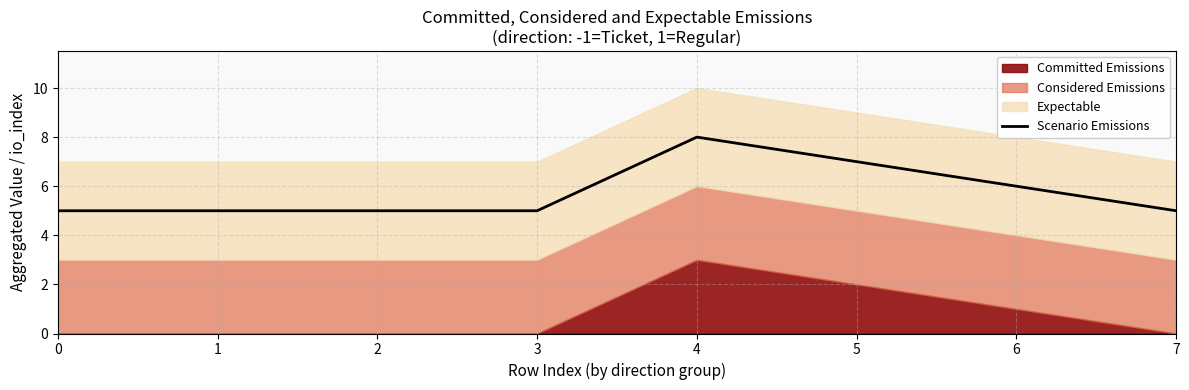

The chart shows a value of 6.9 at 1. True or false?

False